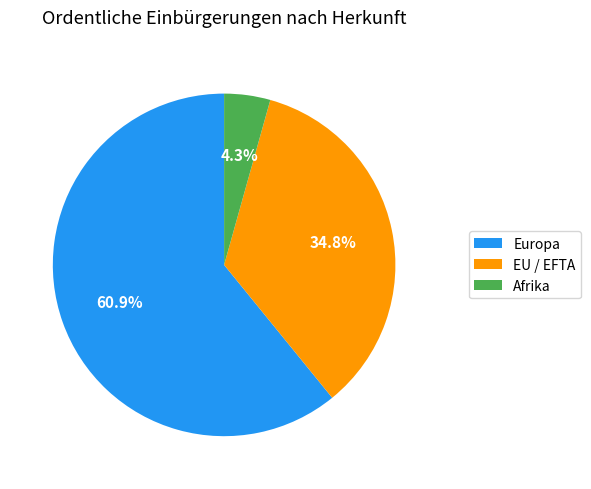

To the nearest percent, what is the difference between the largest and smallest slice percentages?

57%